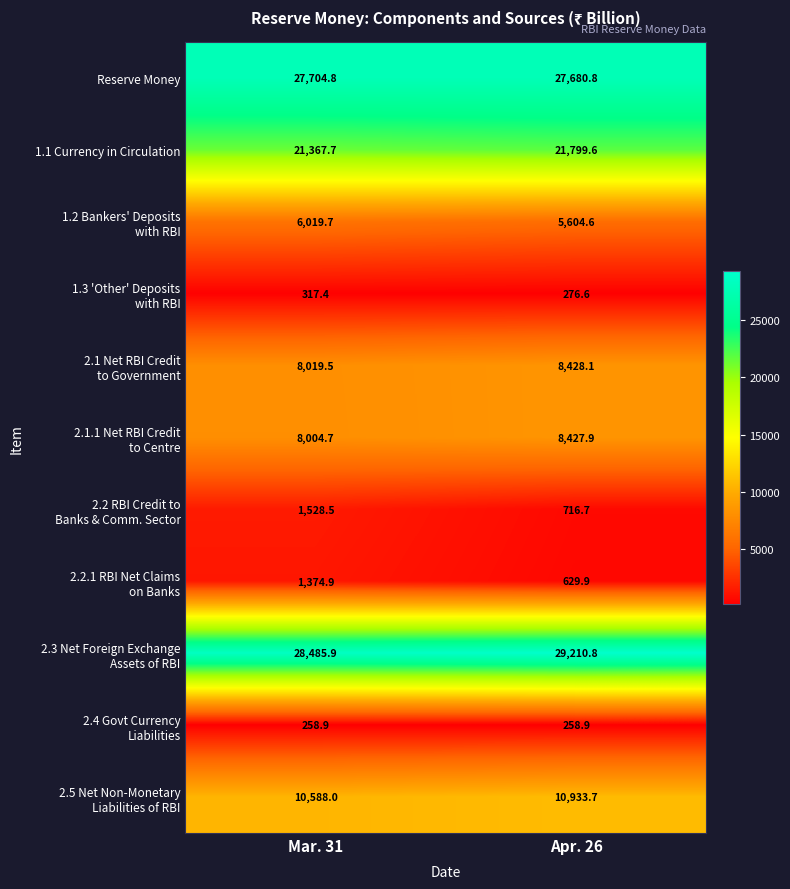

What is the maximum value shown in the chart?

29210.8